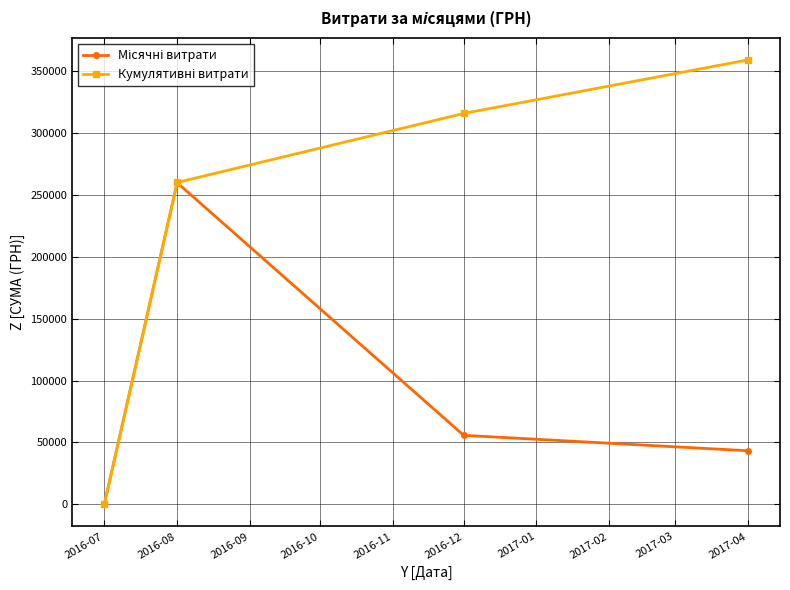

What is the label of the 2nd point from the left?

2016-08